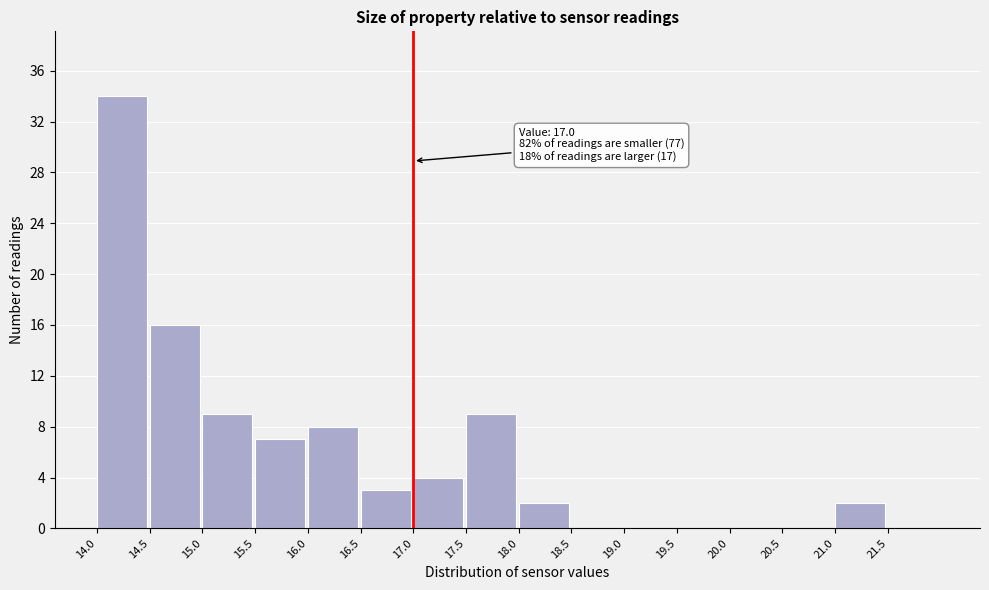

Over which range of the x-axis is the bar tallest?

14.0 to 14.5